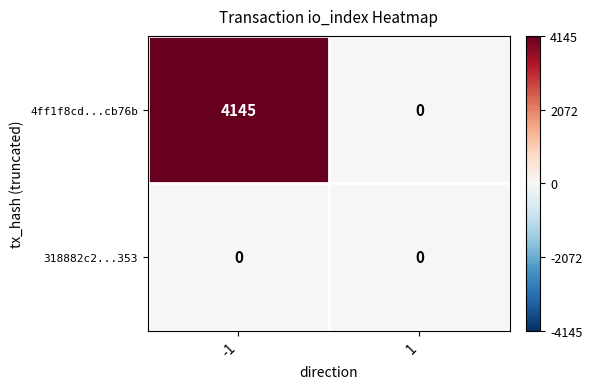

Between -1 and 1, which series saw the biggest shift?

4ff1f8cd...cb76b